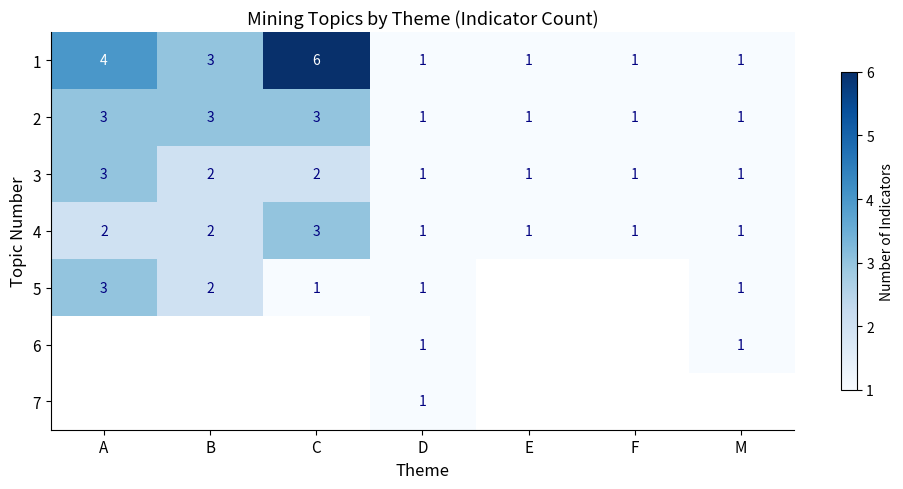

What is the sum of all 2 values?

13